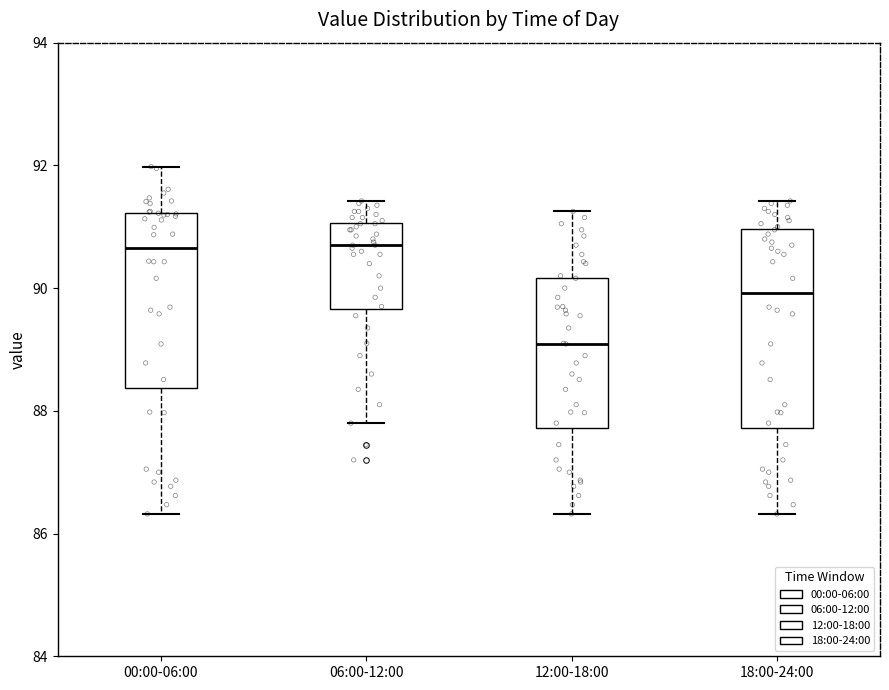

Where does the lower whisker of the box for 06:00-12:00 end on the y-axis? The values are not printed on the chart, so give them approximately, as read against the axis.

87.8